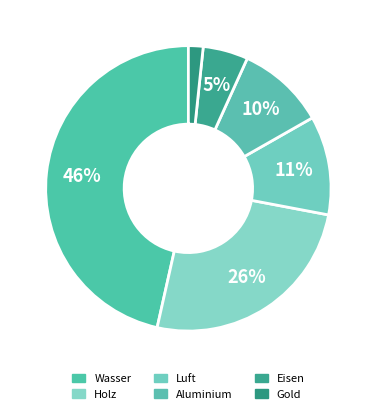

Does any single category account for the majority?

No